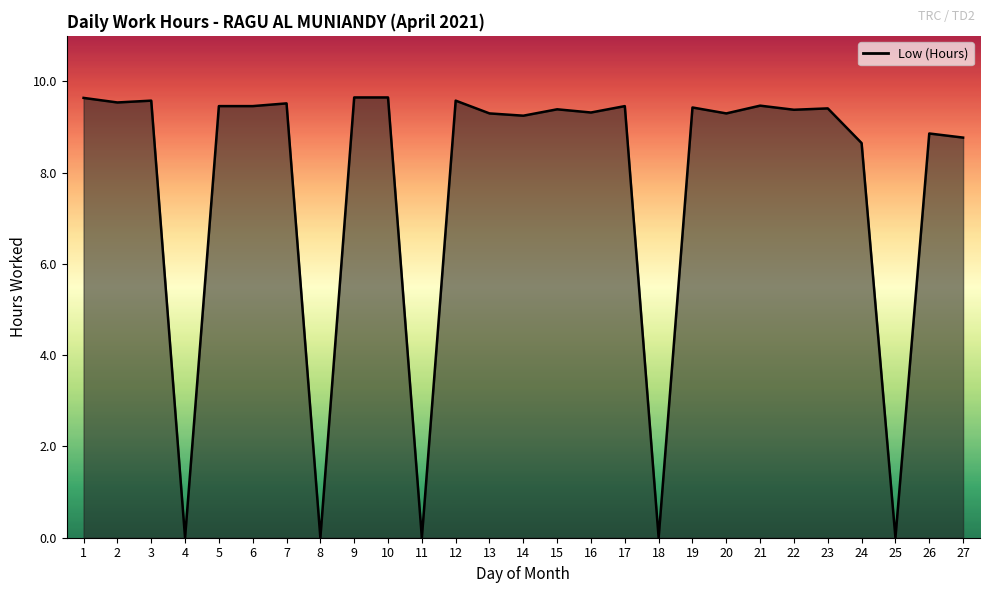

The value at 8 is 0.0. True or false?

True